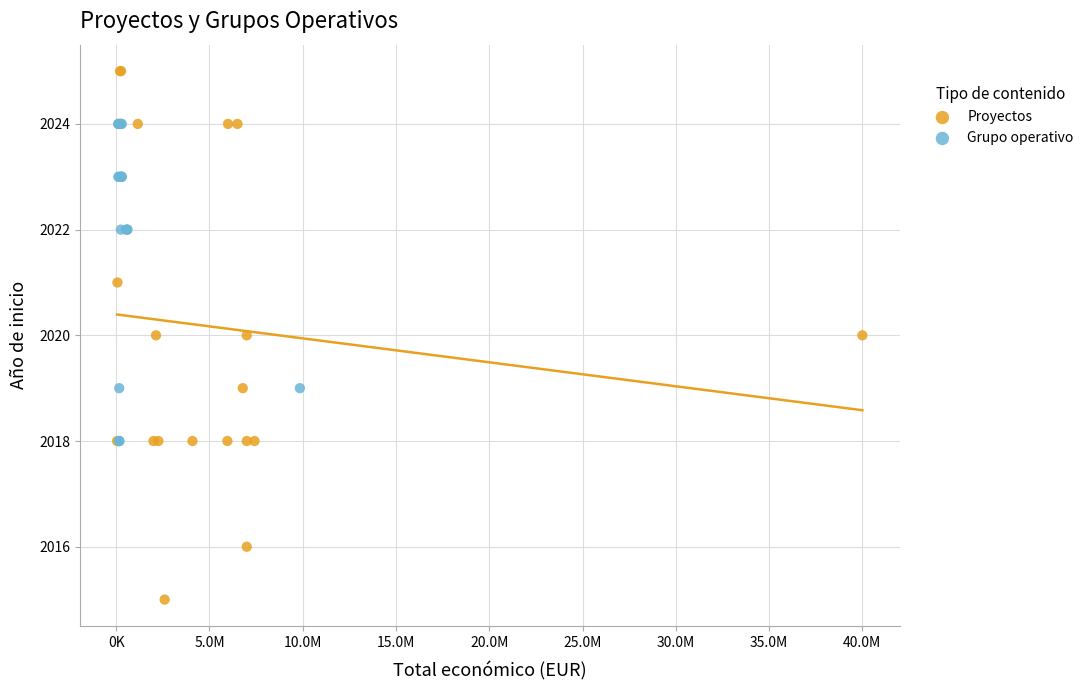

What are all the series names shown in the legend?

Proyectos, Grupo operativo